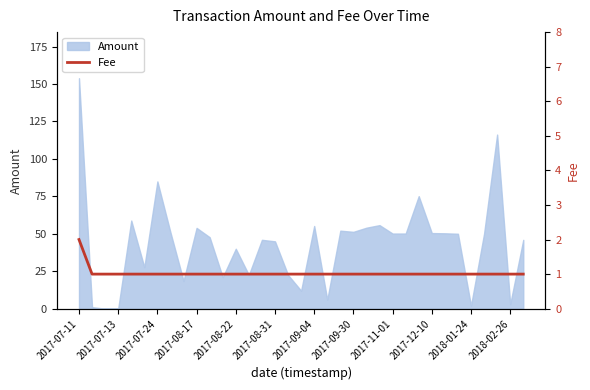

Which category has the highest value in the Amount series?

2017-07-11